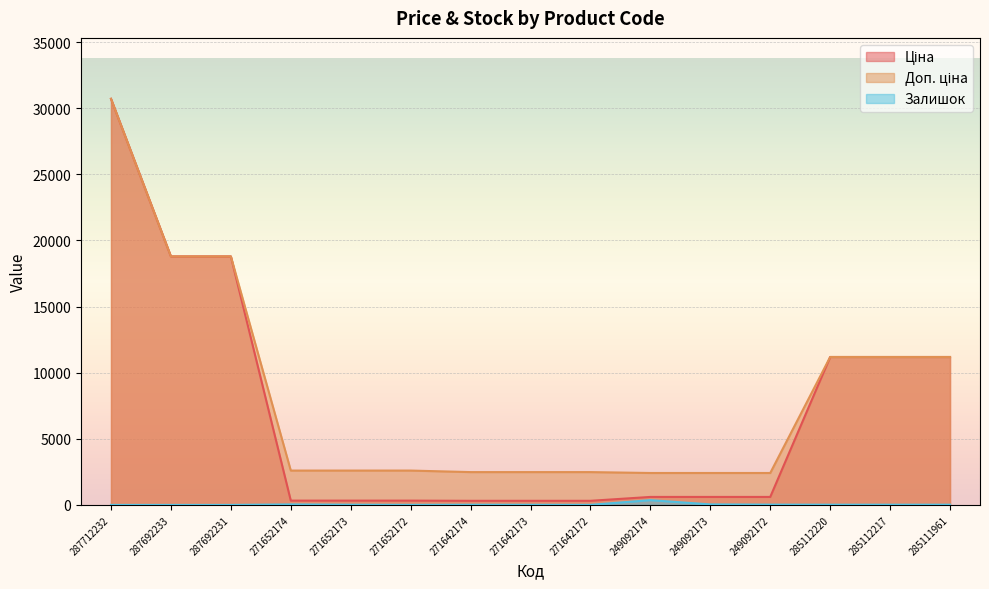

What is the sum of all Ціна values?

105591.6